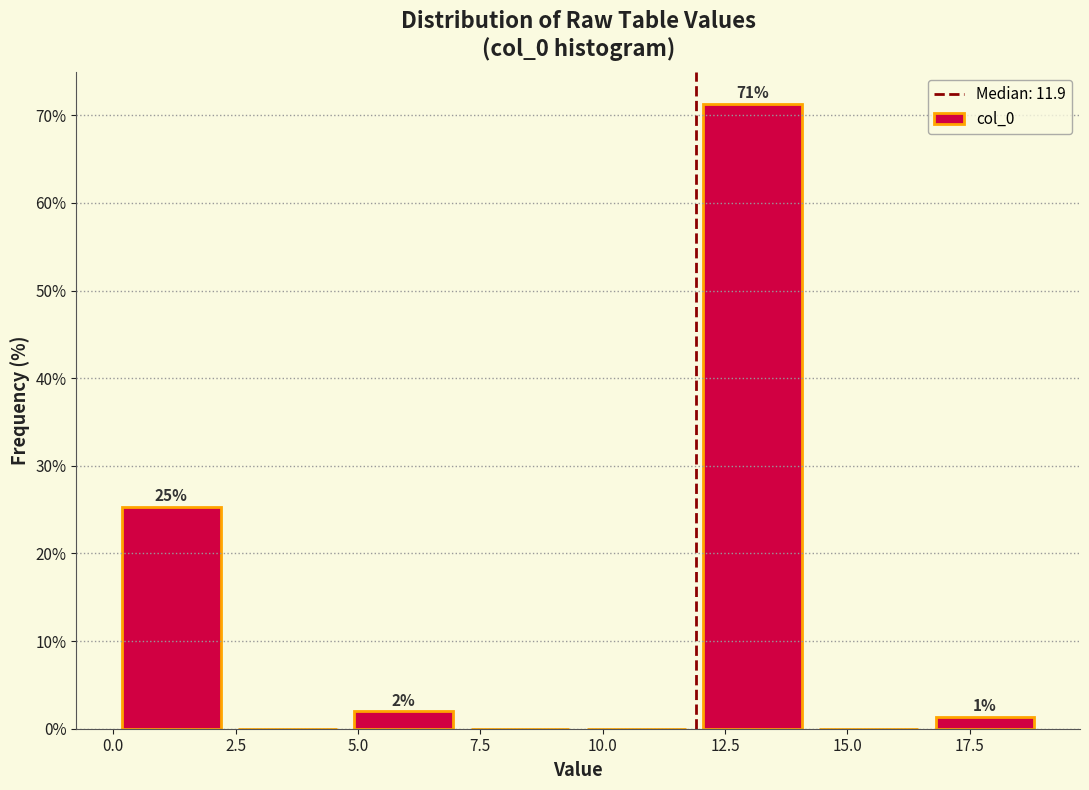

Which range on the x-axis has the tallest bar?

12.0 to 14.5